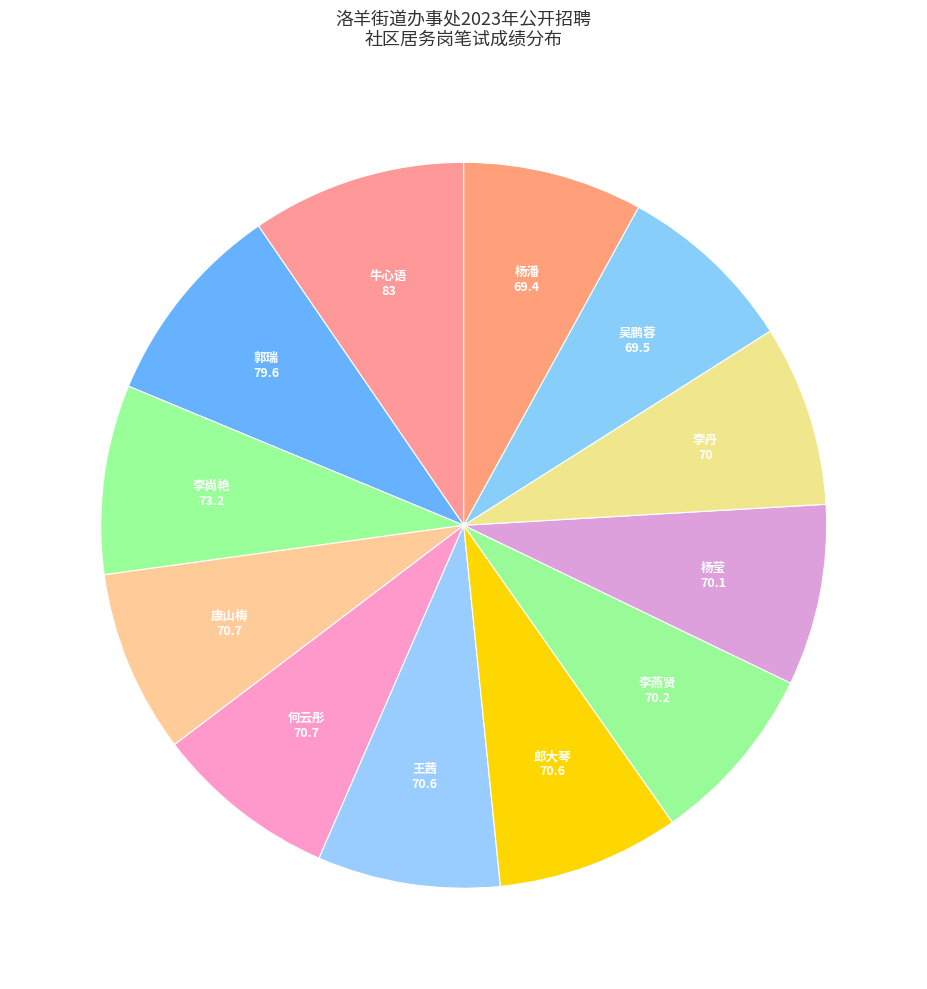

Is there a majority slice in this chart?

No